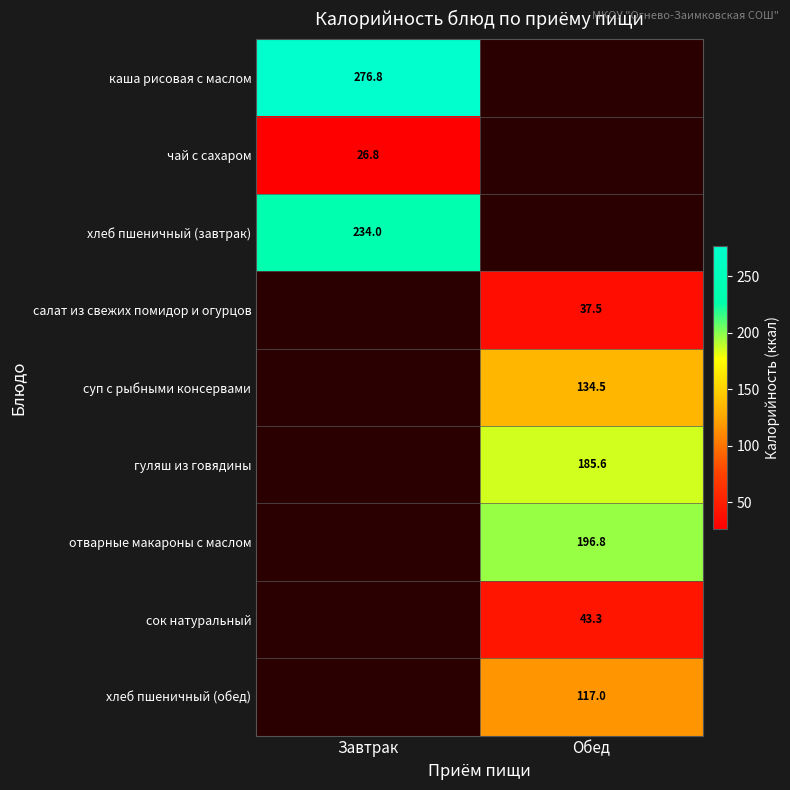

Is it true that каша рисовая с маслом equals 72.3 at Завтрак?

False